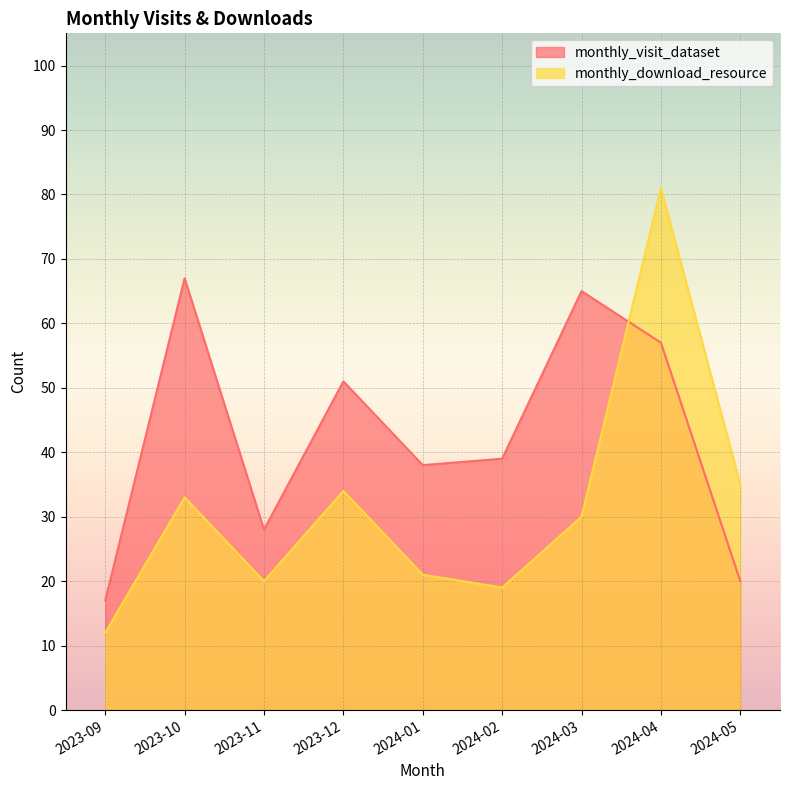

What is the average value of the monthly_download_resource series?

32